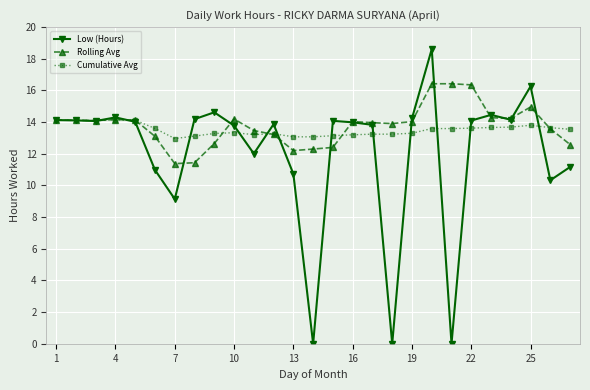

How many data points does each series have?

27